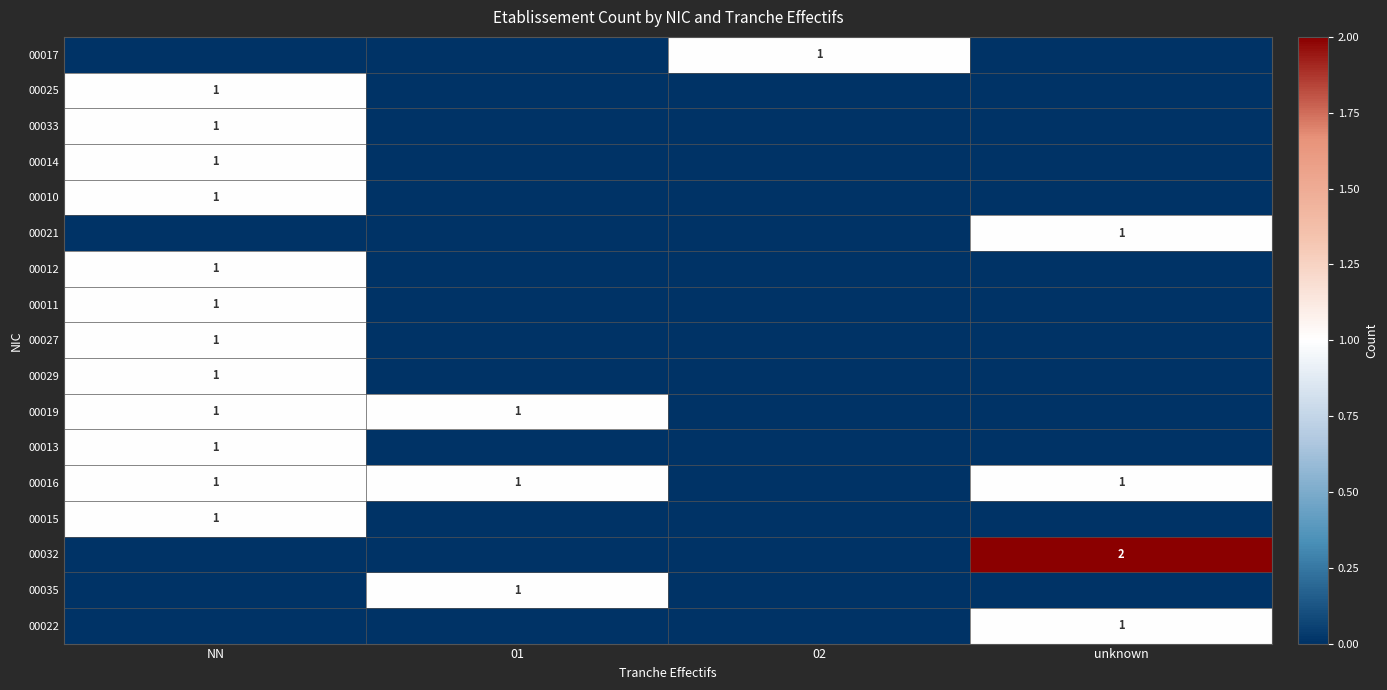

Is it true that 00019 equals 1 at NN?

True